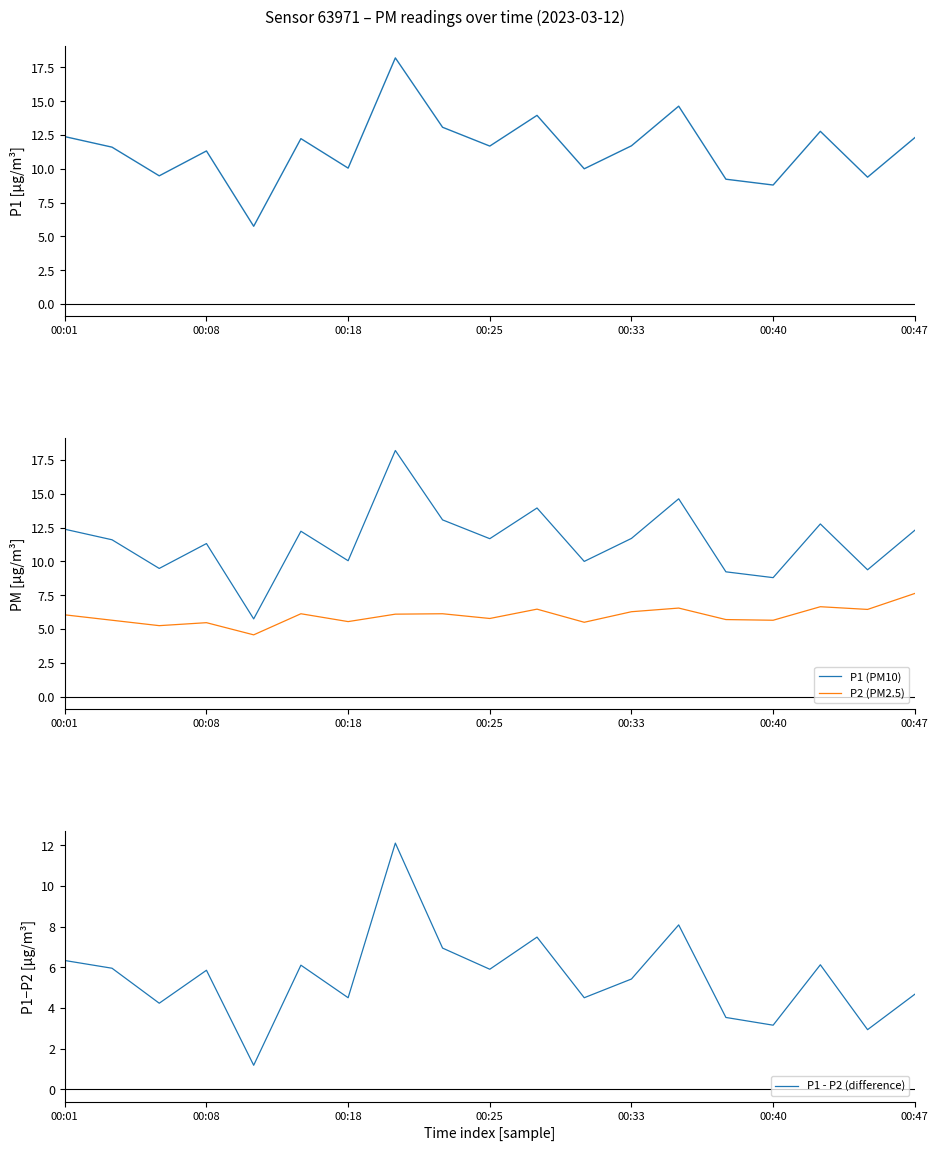

True or false: P1 and P1 (PM10) cross at least once.

False